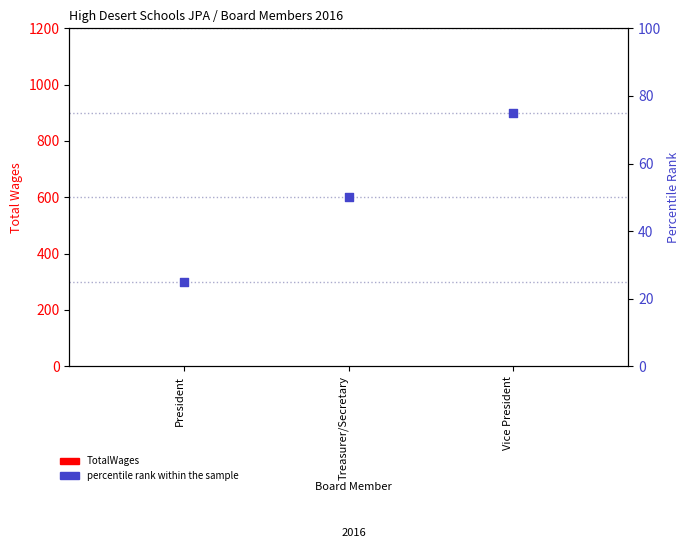

Which series reaches the minimum Y coordinate?

TotalWages